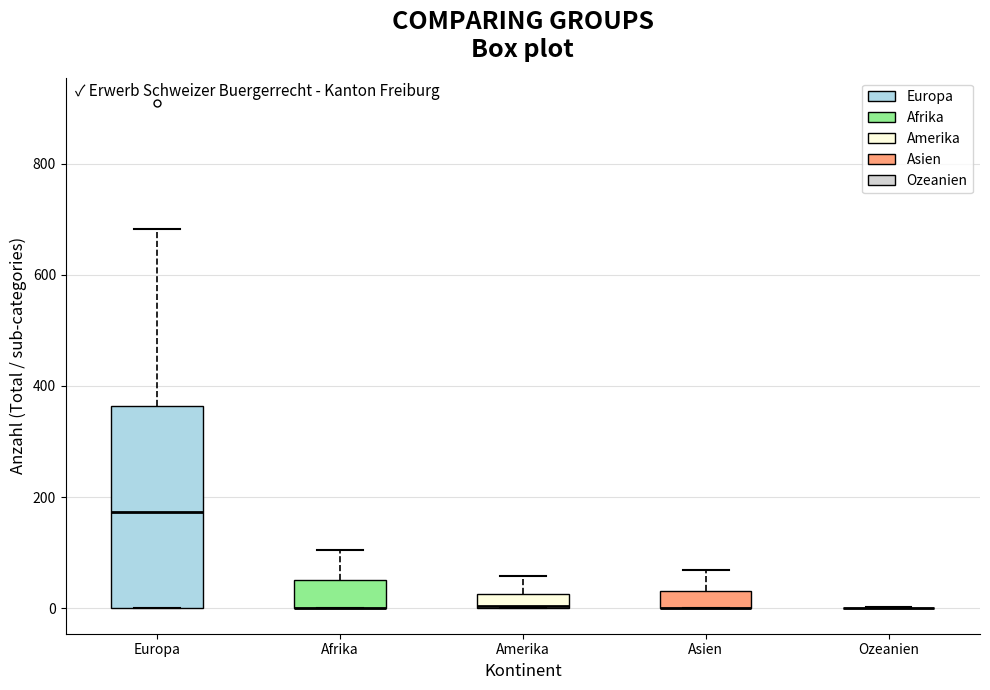

Which box is the tallest, from its lower edge to its upper edge?

Europa